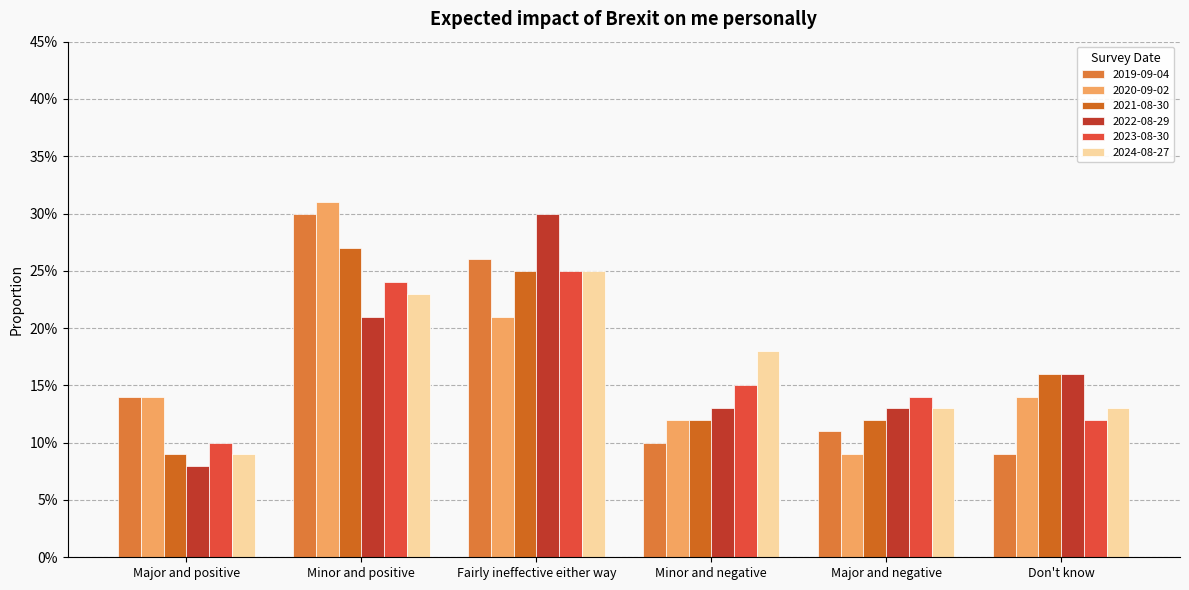

Does the chart contain any negative values?

No